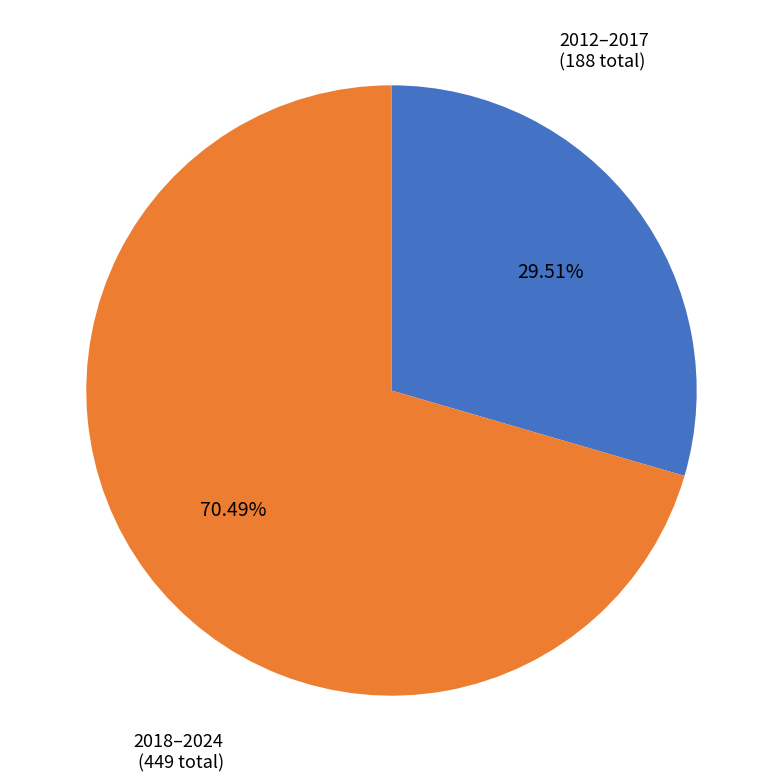

Count the number of slices in the pie.

2